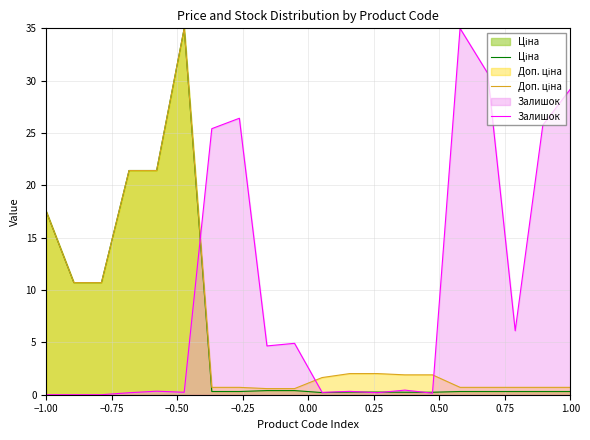

Which series has the largest total across all categories?

Залишок